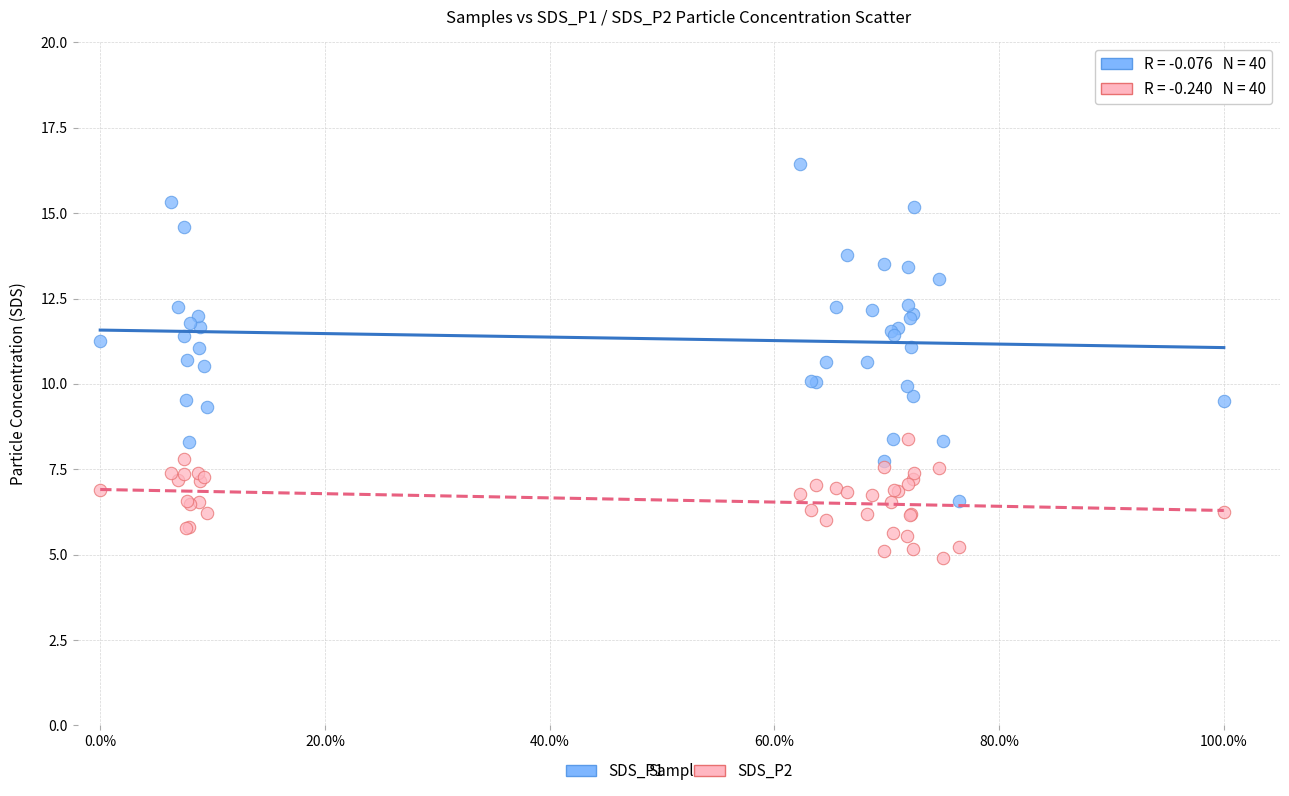

Which series contains the highest Y value?

SDS_P1